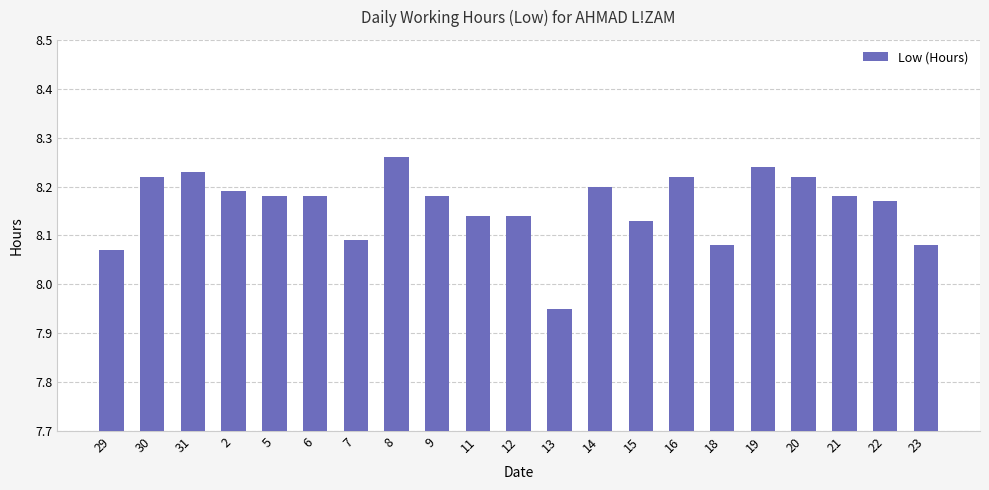

Which category has the highest value across all series?

8